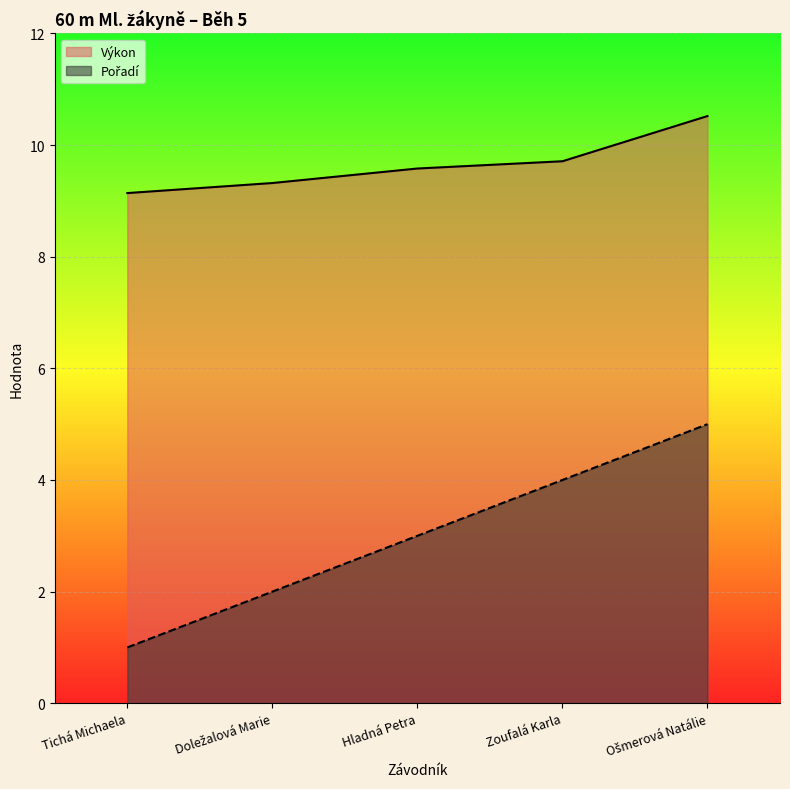

What is the sum of the Výkon values at Zoufalá Karla and Ošmerová Natálie?

20.2